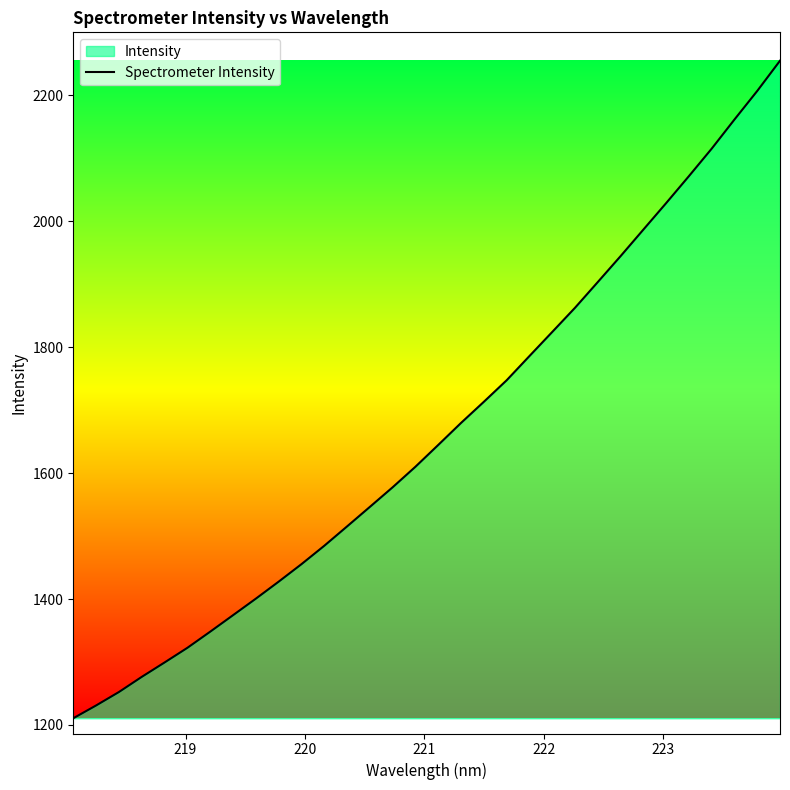

What is the difference between the maximum and minimum values?

1044.3